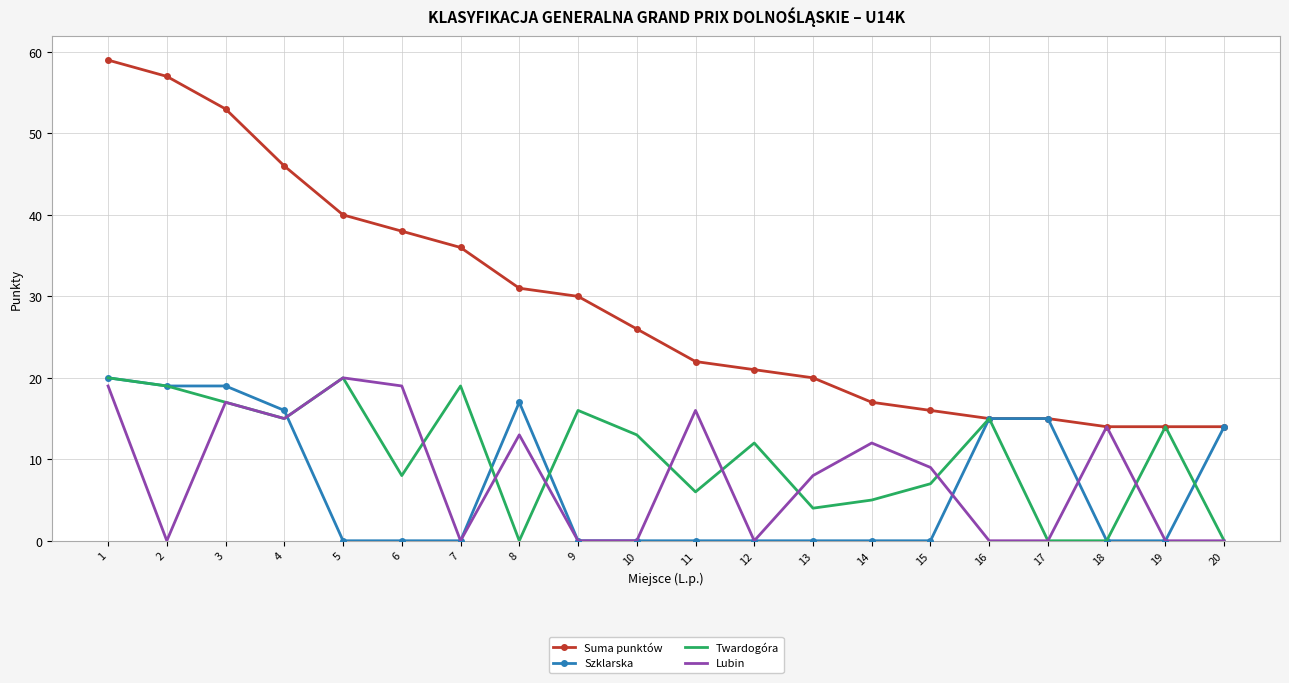

Which series has the largest range (max minus min)?

Suma punktów